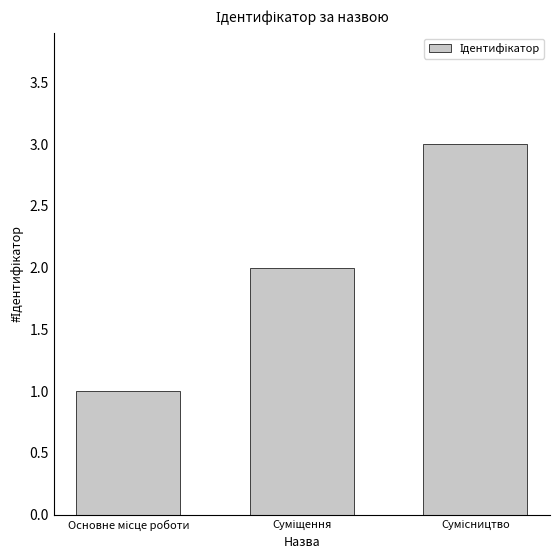

How many bars are there in total?

3